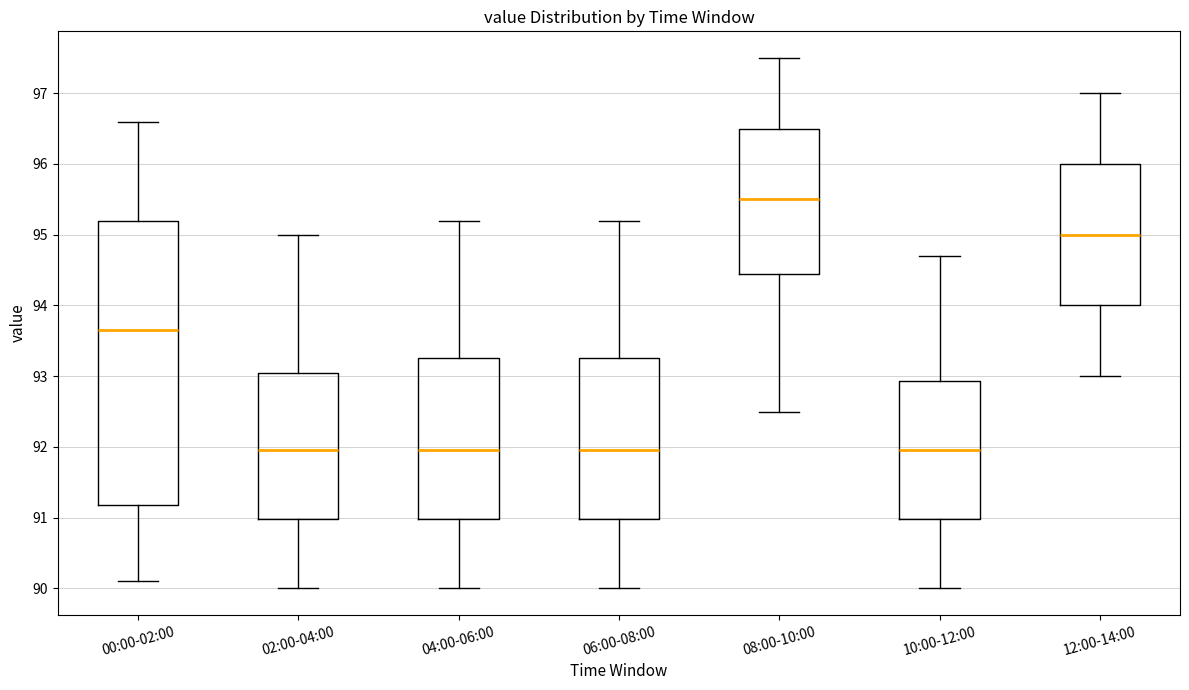

Reading left to right, read every box against the y-axis: the position of its median line, the range the box covers, and the ends of its whiskers. The values are not printed on the chart, so give them approximately, as read against the axis.

00:00-02:00: median 93.7, box 91.2 to 95.2, whiskers 90.1 to 96.6
02:00-04:00: median 92.0, box 91.0 to 93.1, whiskers 90.0 to 95.0
04:00-06:00: median 92.0, box 91.0 to 93.3, whiskers 90.0 to 95.2
06:00-08:00: median 92.0, box 91.0 to 93.3, whiskers 90.0 to 95.2
08:00-10:00: median 95.5, box 94.5 to 96.5, whiskers 92.5 to 97.5
10:00-12:00: median 92.0, box 91.0 to 92.9, whiskers 90.0 to 94.7
12:00-14:00: median 95.0, box 94.0 to 96.0, whiskers 93.0 to 97.0